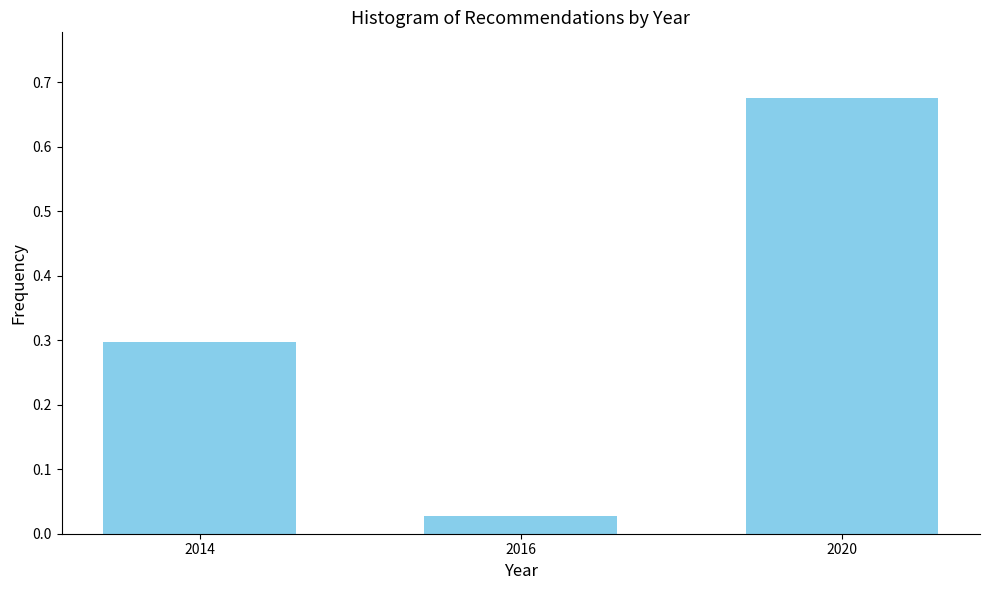

List the labels in order of value, largest first.

2020, 2014, 2016